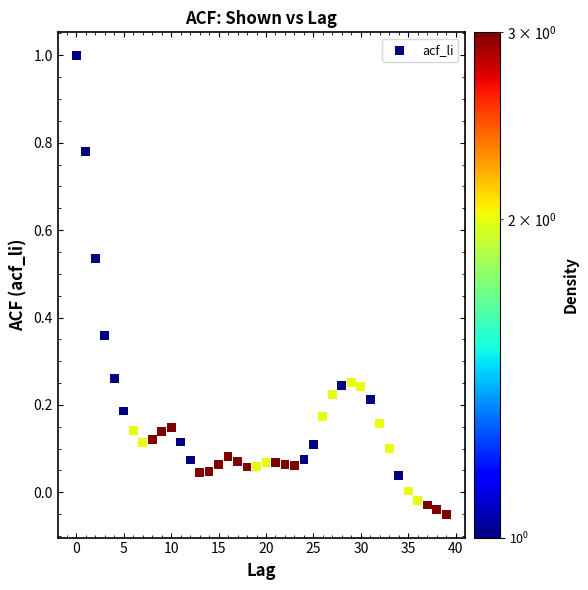

What is the range of Y values (max minus min)?

1.1